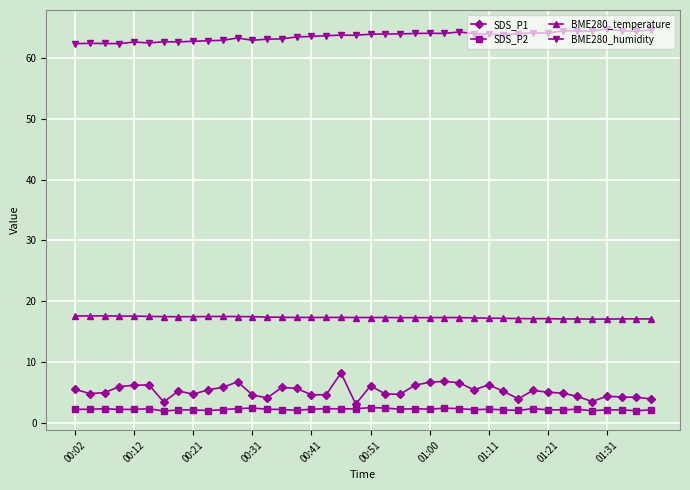

What is the minimum value shown in the chart?

1.9